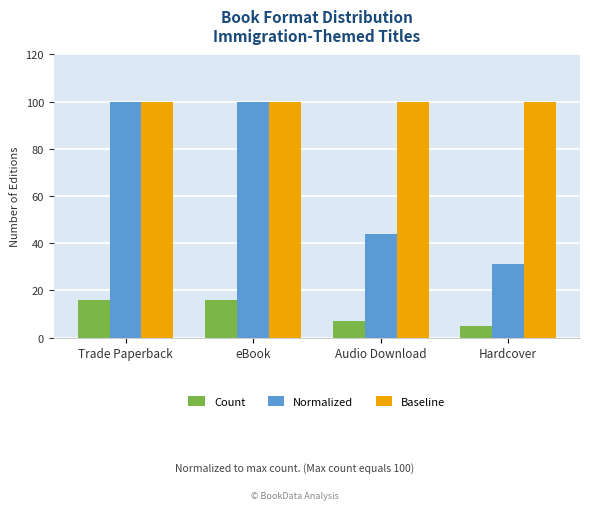

What is the spread (max minus min) of values at Audio Download?

93